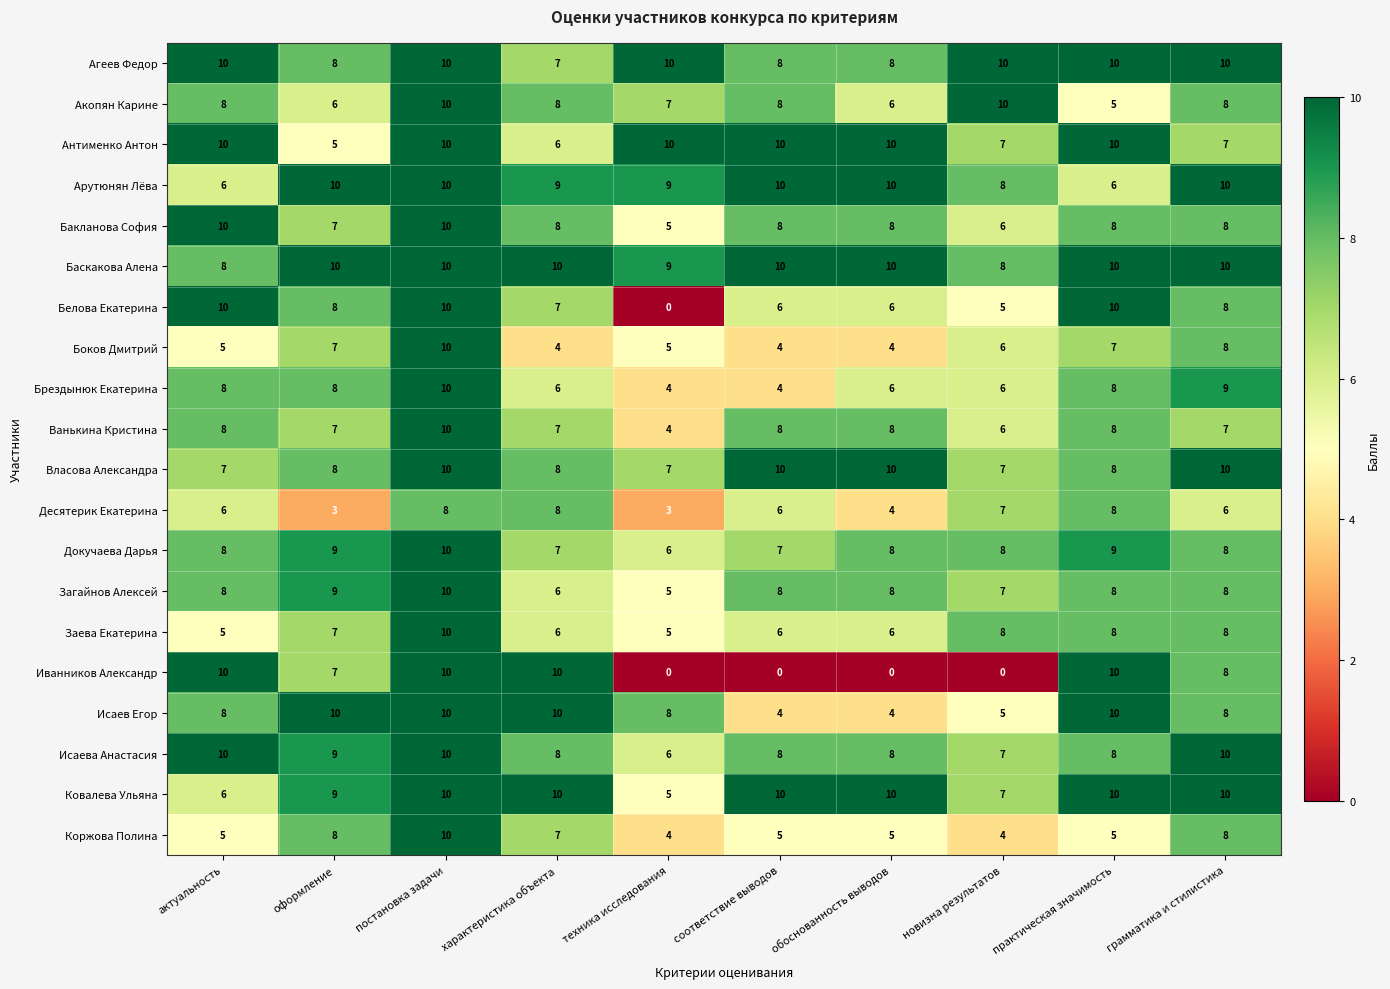

The value of Антименко Антон at техника исследования is 10. True or false?

True